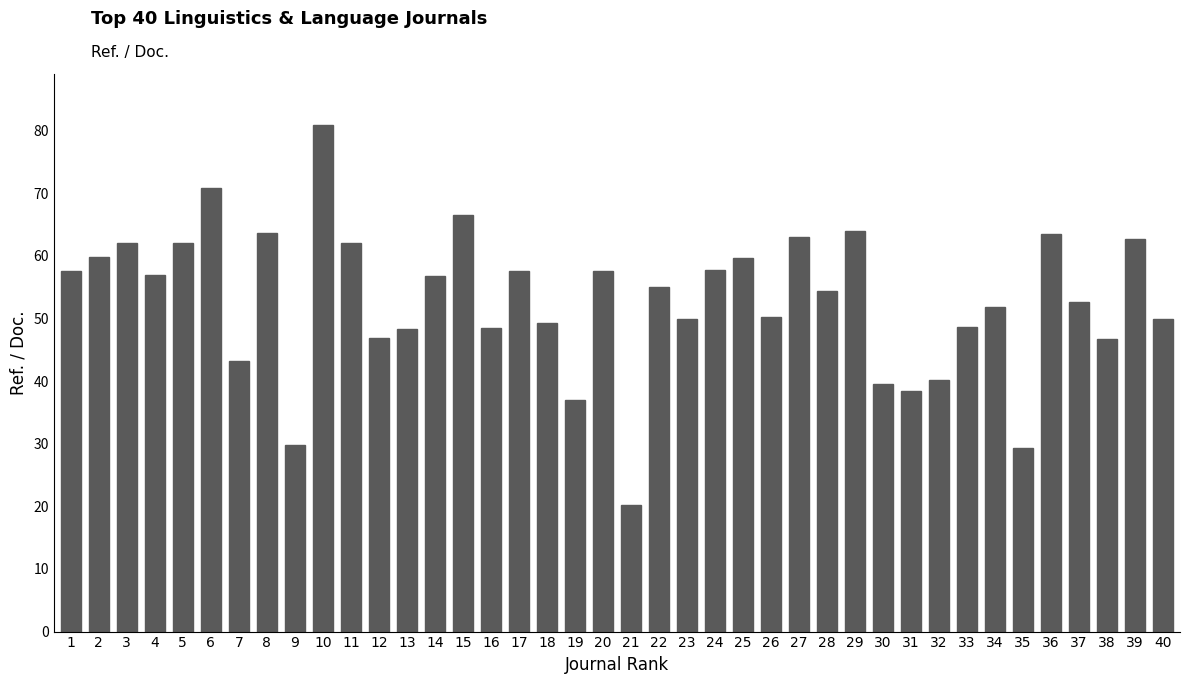

Where does the data first go above 55?

1